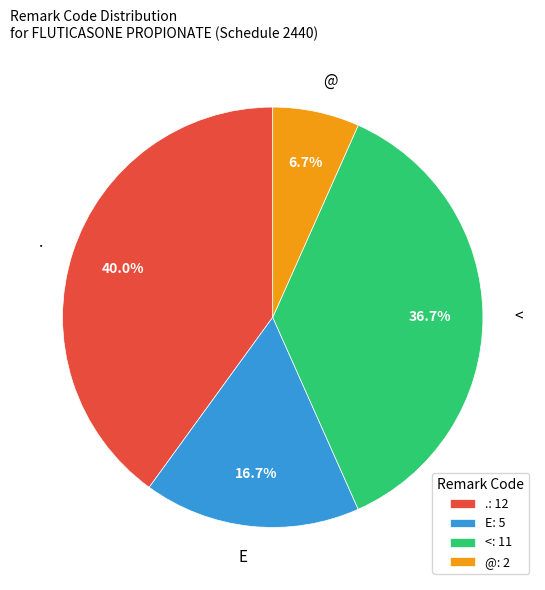

Does any single category account for the majority?

No